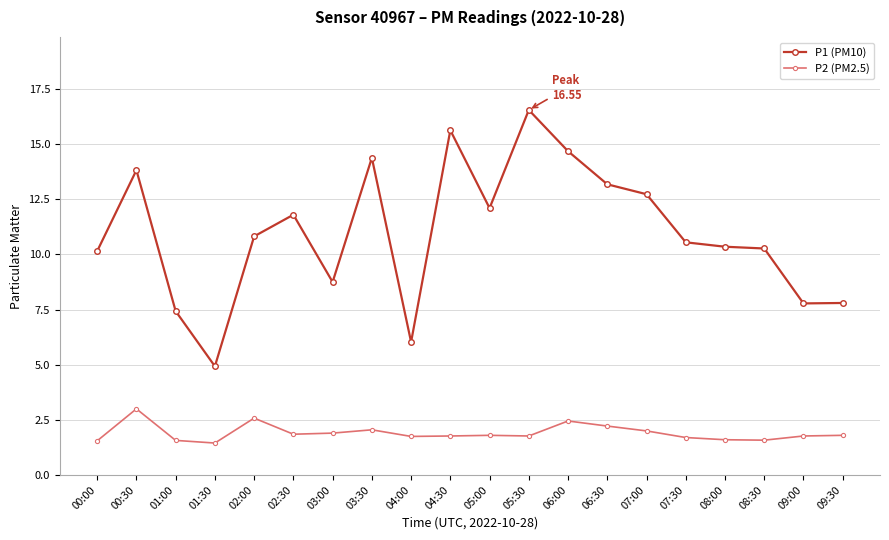

What is the difference between the maximum and second lowest values in the P1 (PM10) series?

10.5